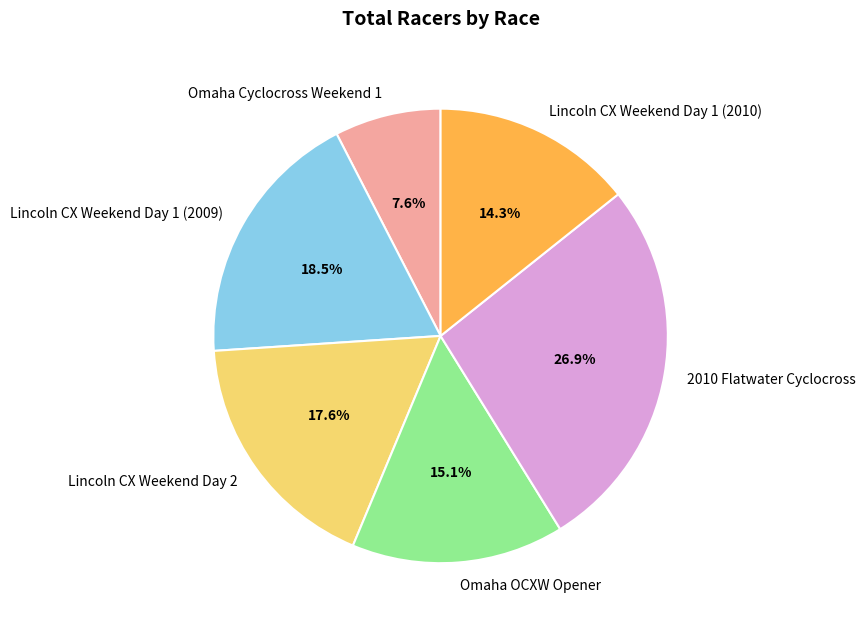

To the nearest percent, what is the average slice percentage?

17%